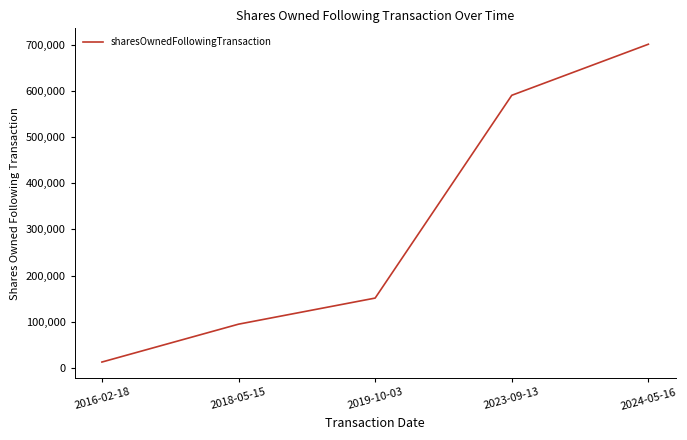

Which label corresponds to the smallest value in the chart?

2016-02-18